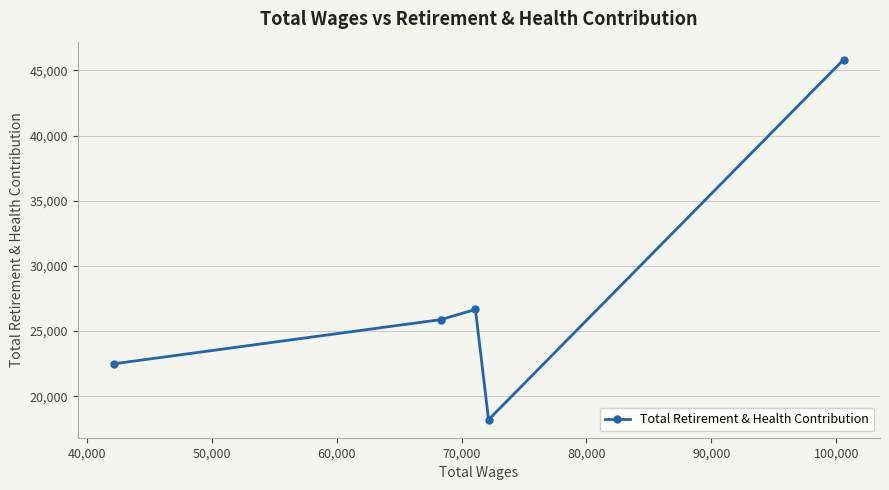

Reading right to left, what are all the values shown in this chart?

45823	18201	26662	25884	22495